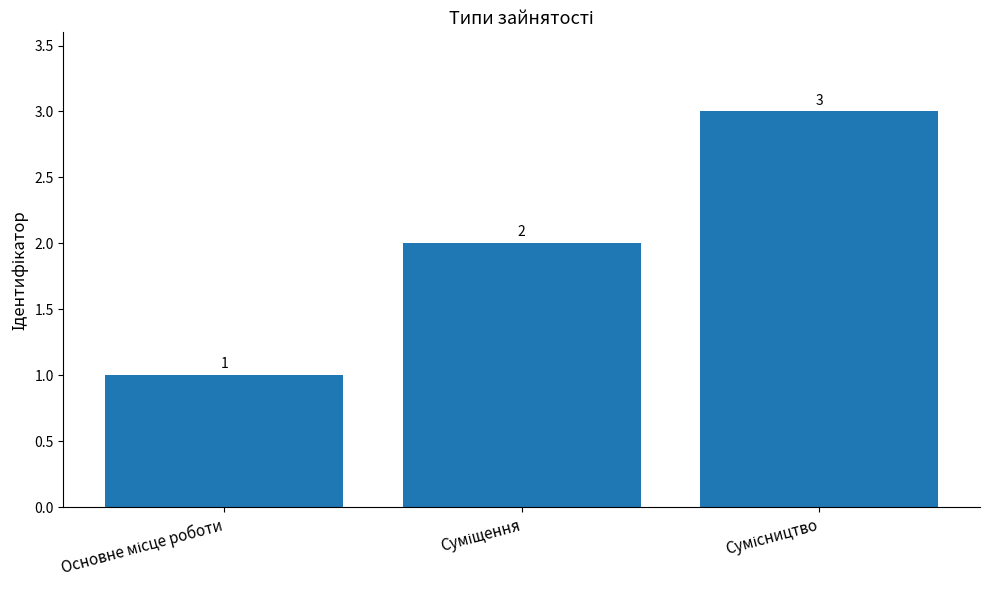

What is the value of the 2nd bar from the left?

2